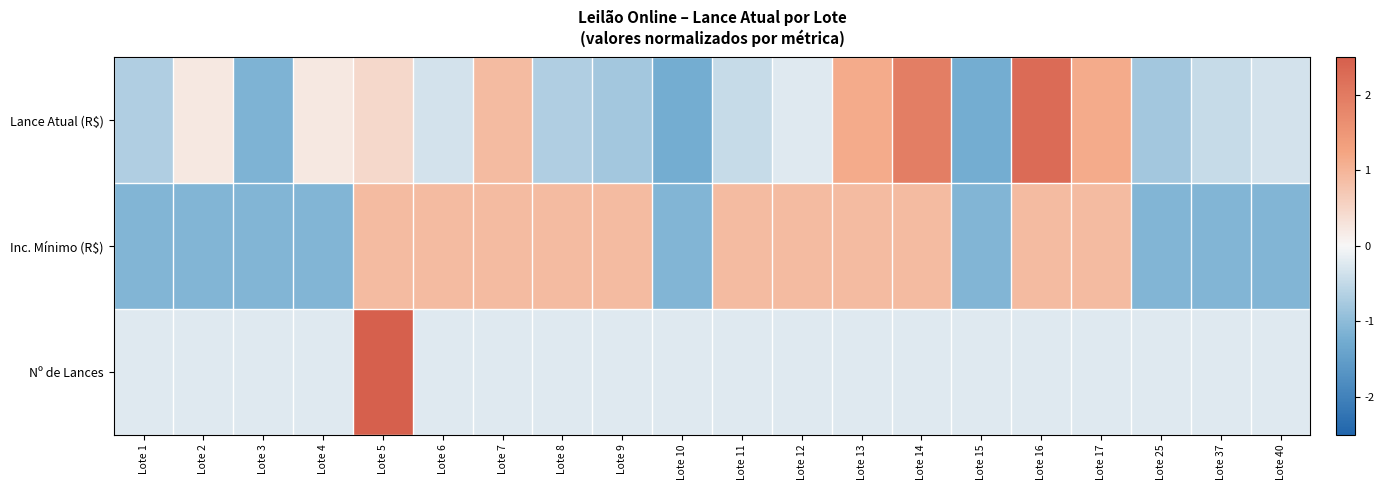

What is the total value across all series at Lote 9?

-0.1